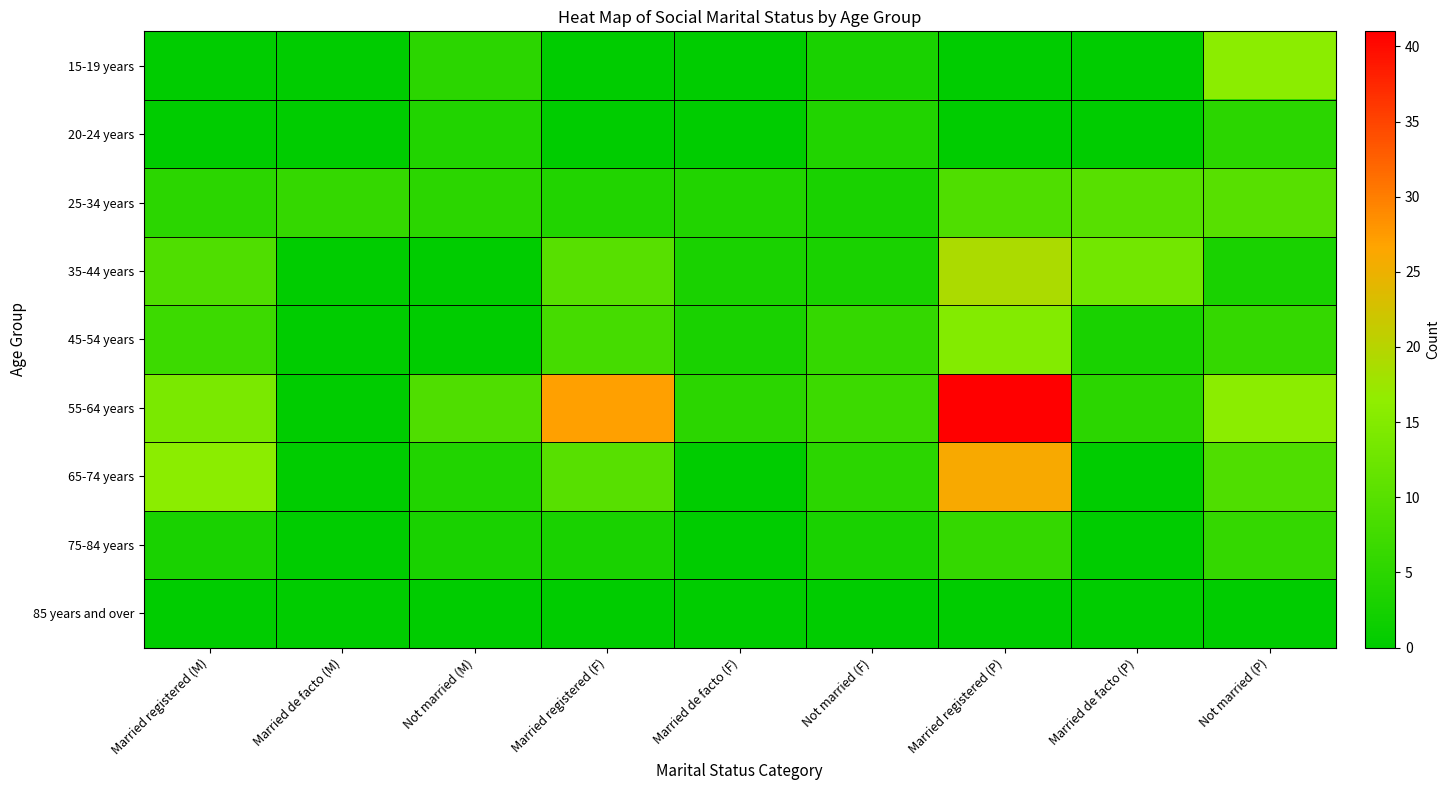

At which category is the sum across all series the highest?

Married registered (P)